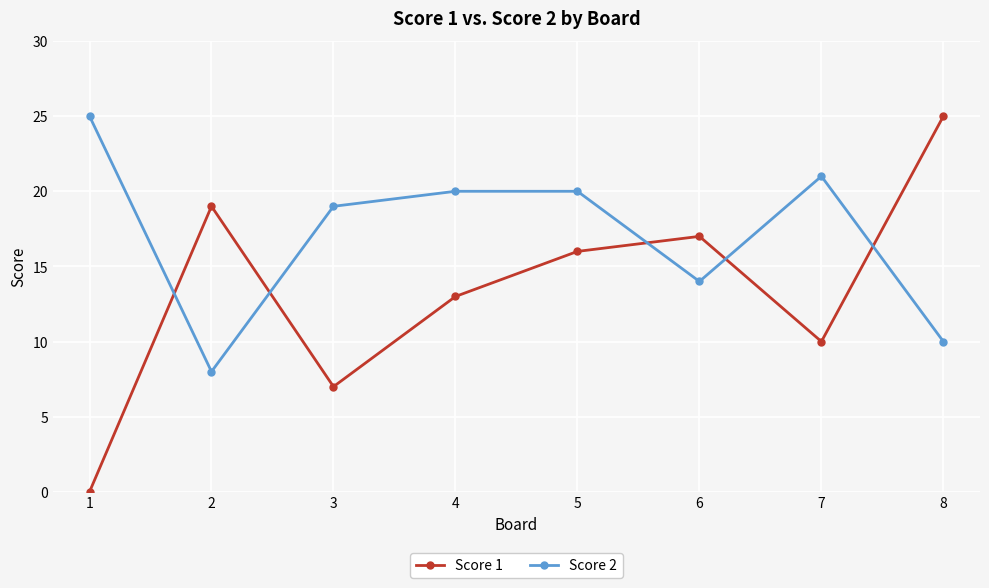

At which label does Score 2 reach its minimum?

2